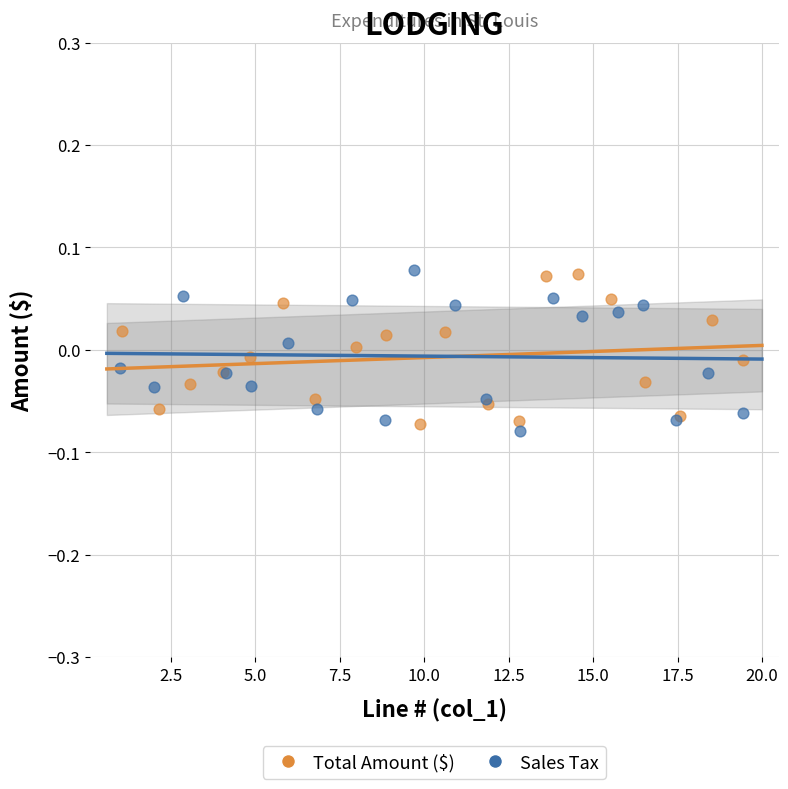

What are all the series names shown in the legend?

Total Amount ($), Sales Tax